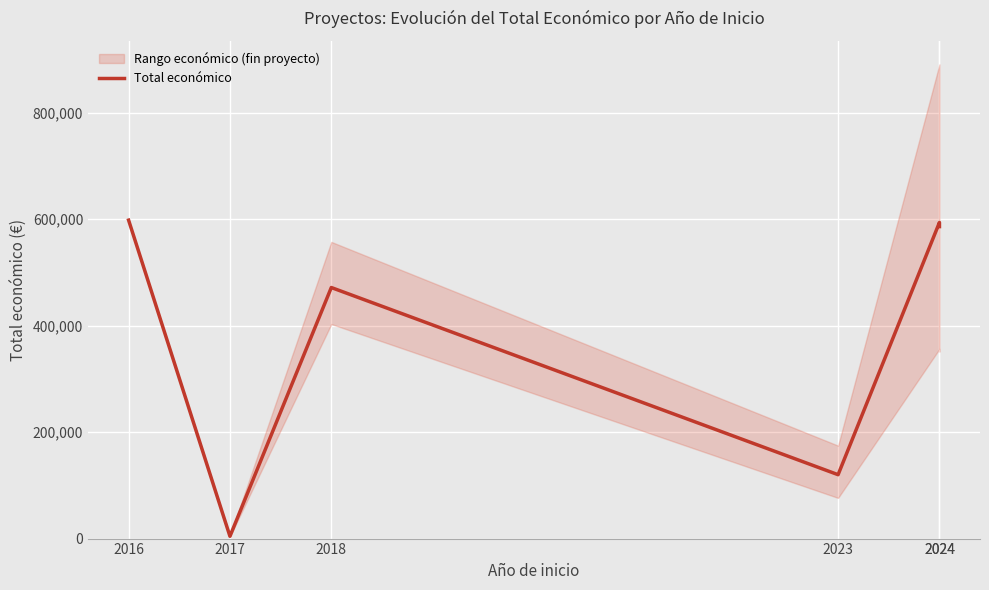

How many data points are less than 585914?

3